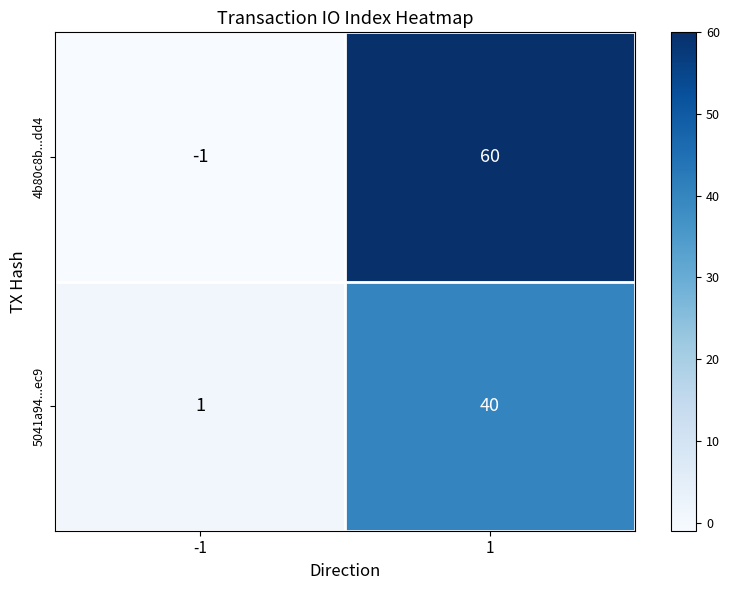

Reading left to right, transcribe all the data shown in this chart.

4b80c8b...dd4: -1=-1	1=60
5041a94...ec9: -1=1	1=40